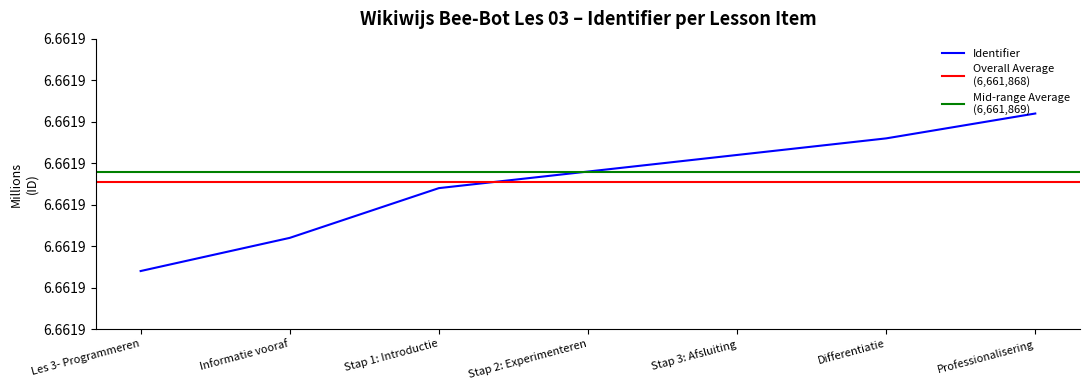

The value at Informatie vooraf is 1683805. True or false?

False